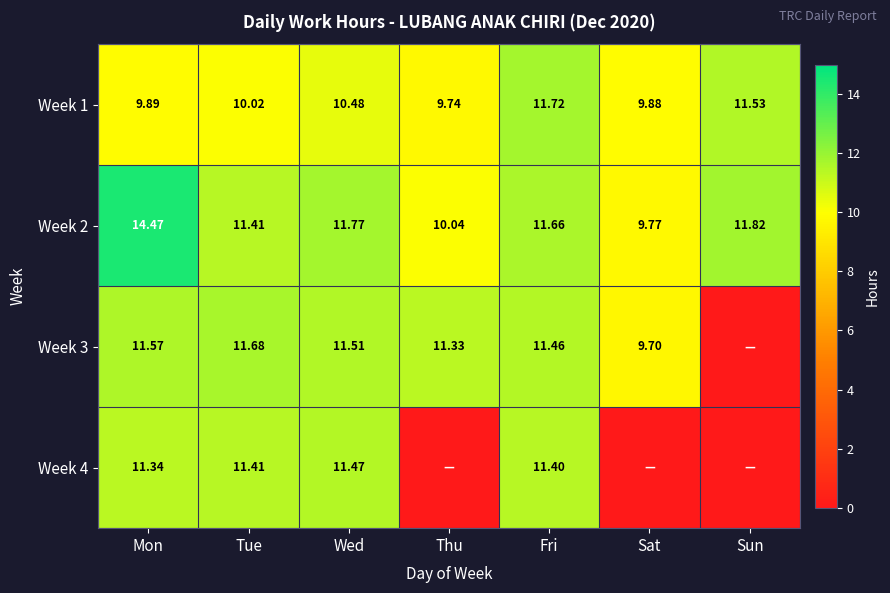

At which label is Week 2 closest to 12?

Sun